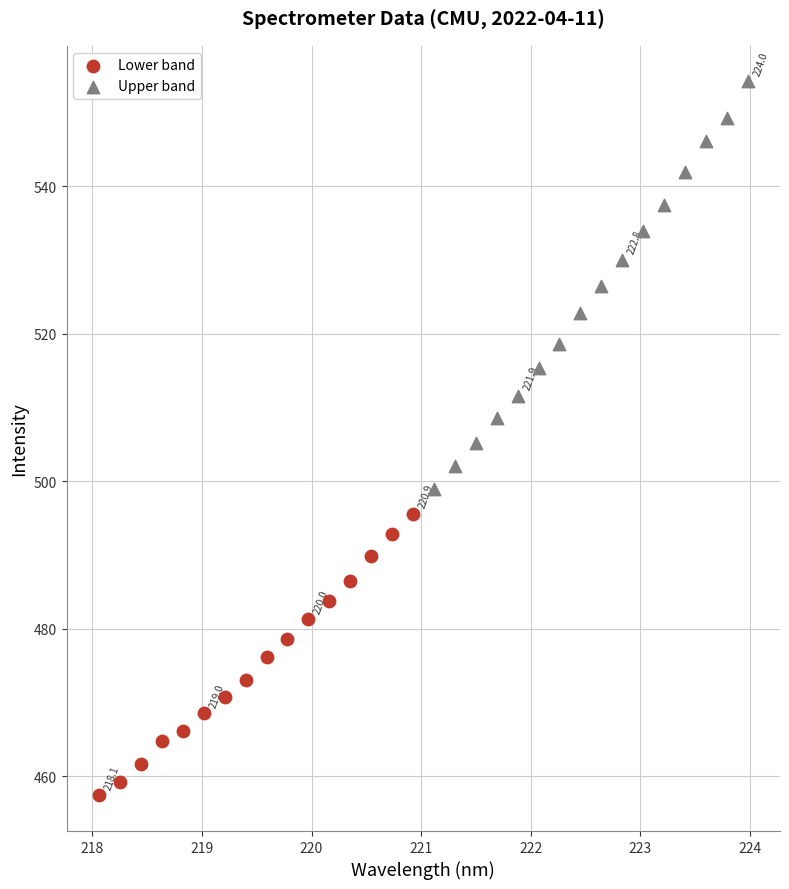

Which series reaches the minimum Y coordinate?

Lower band